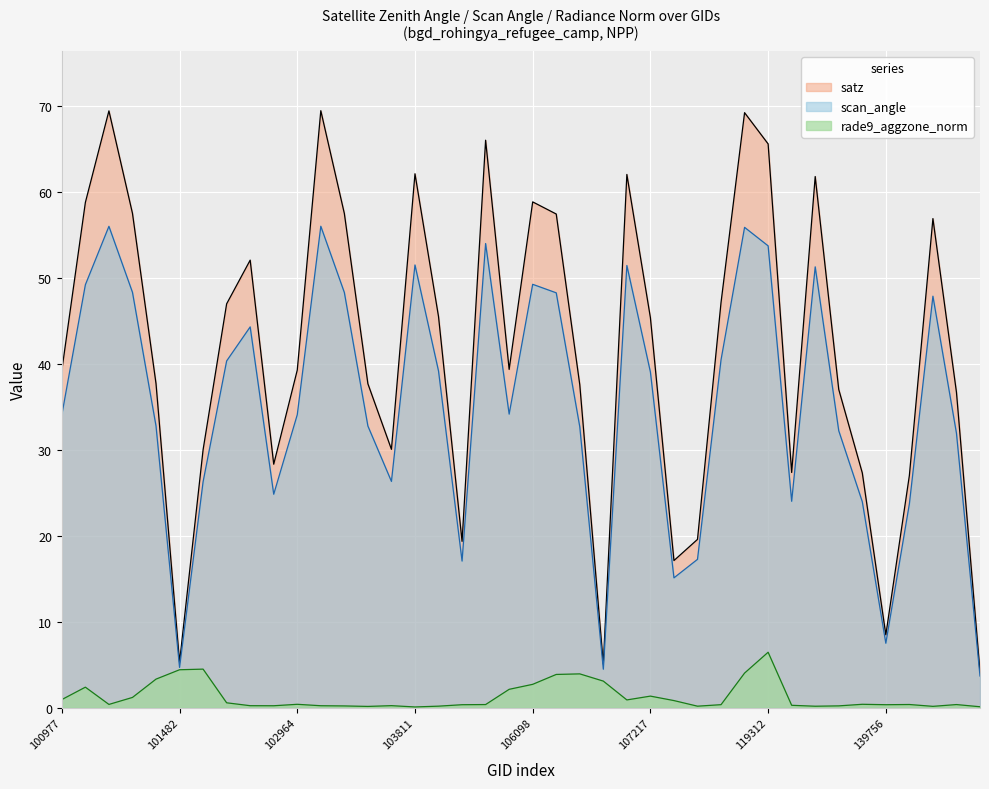

How many lines are shown in the chart?

3